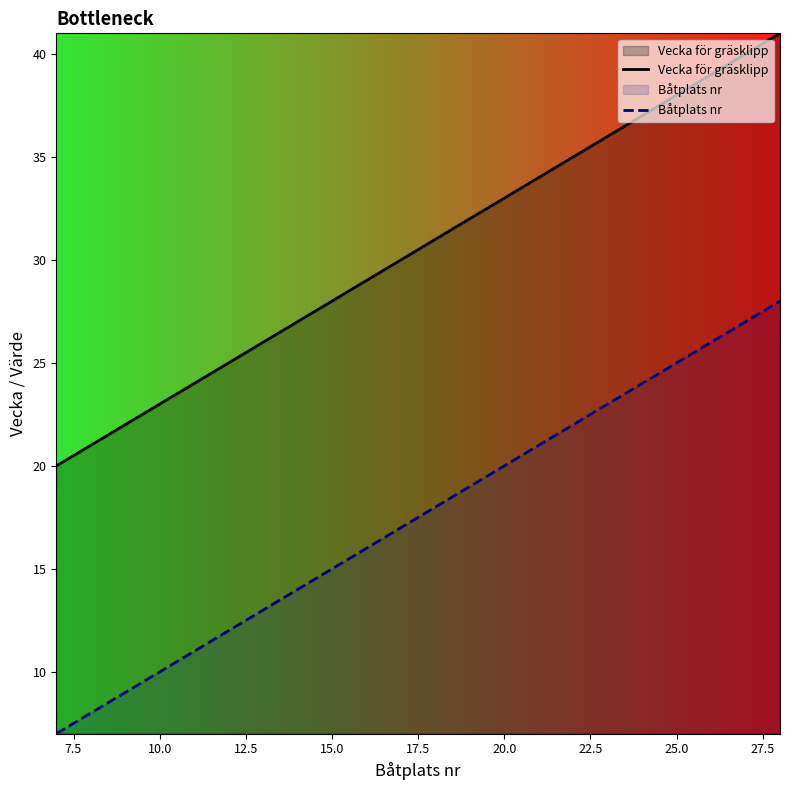

The value of Vecka för gräsklipp at 15.0 is 28. True or false?

True